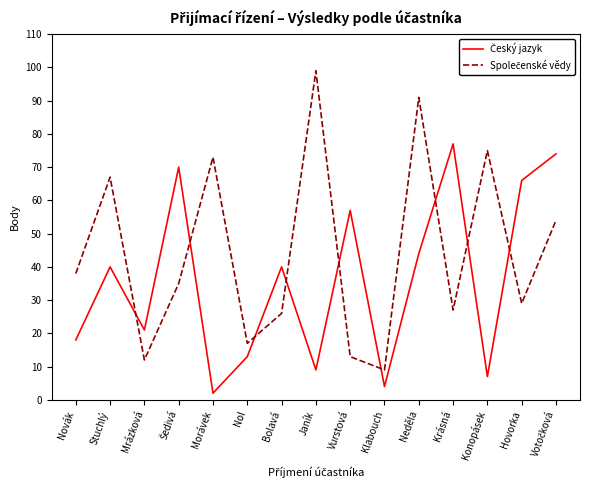

At which category is the sum across all series the highest?

Neděla